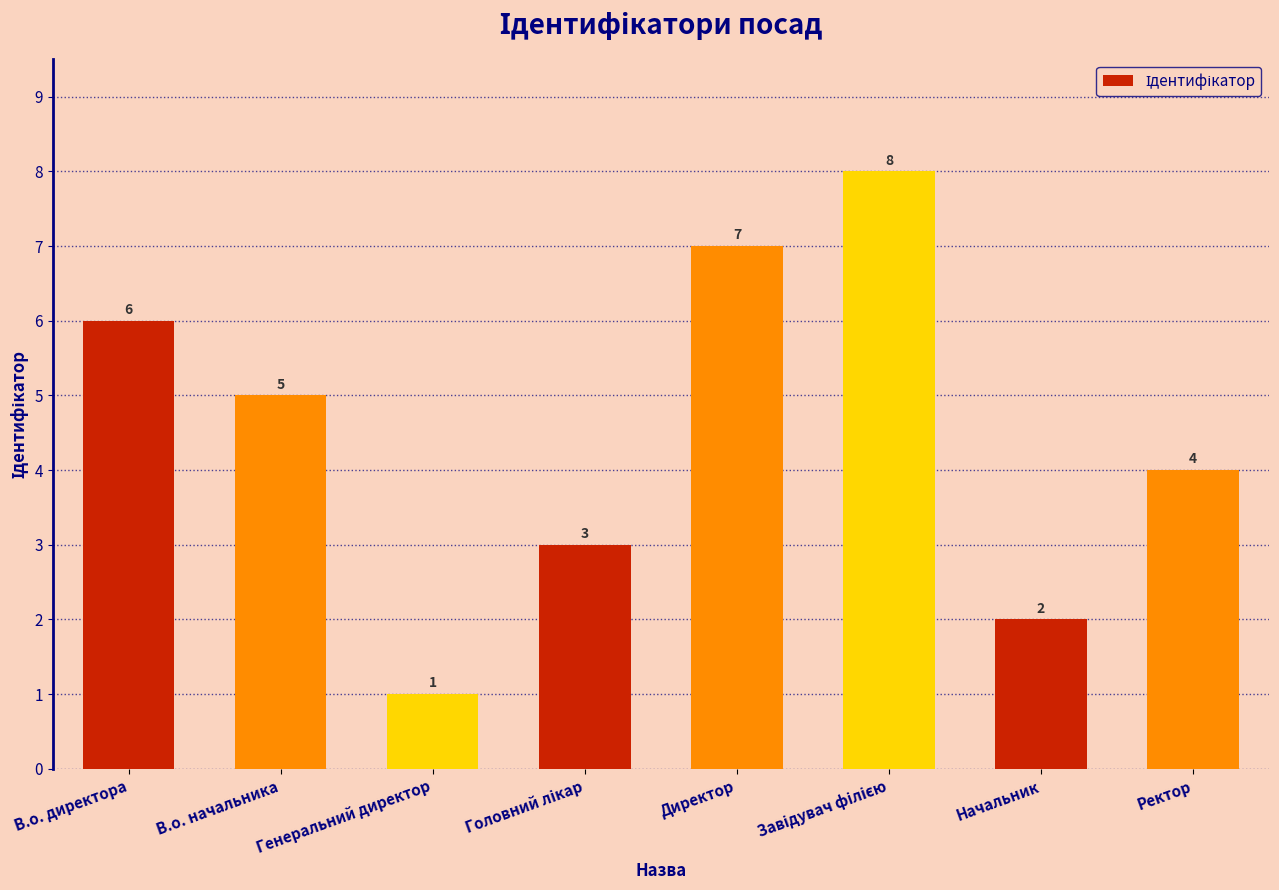

How many data points does each series have?

8